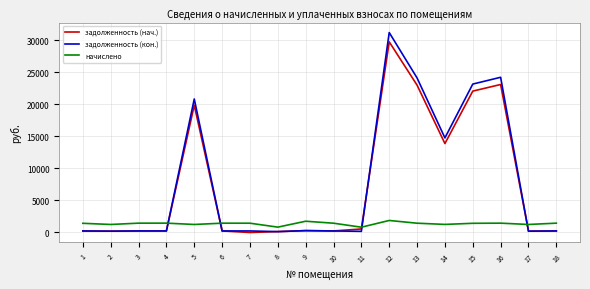

How many lines are shown in the chart?

3